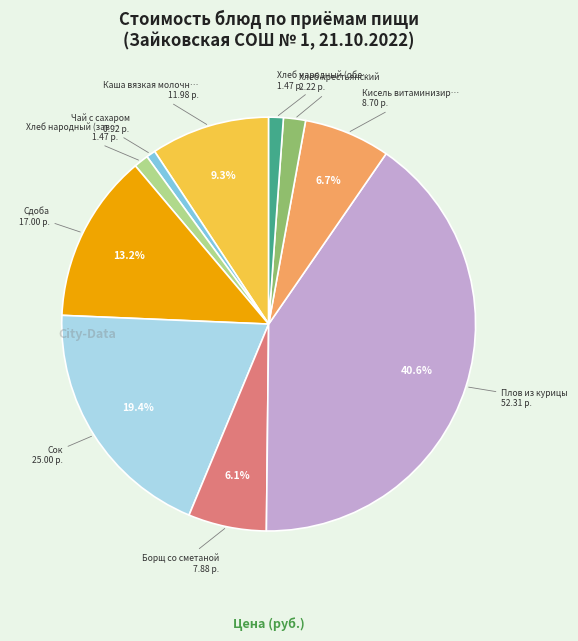

How many segments does this pie chart have?

10